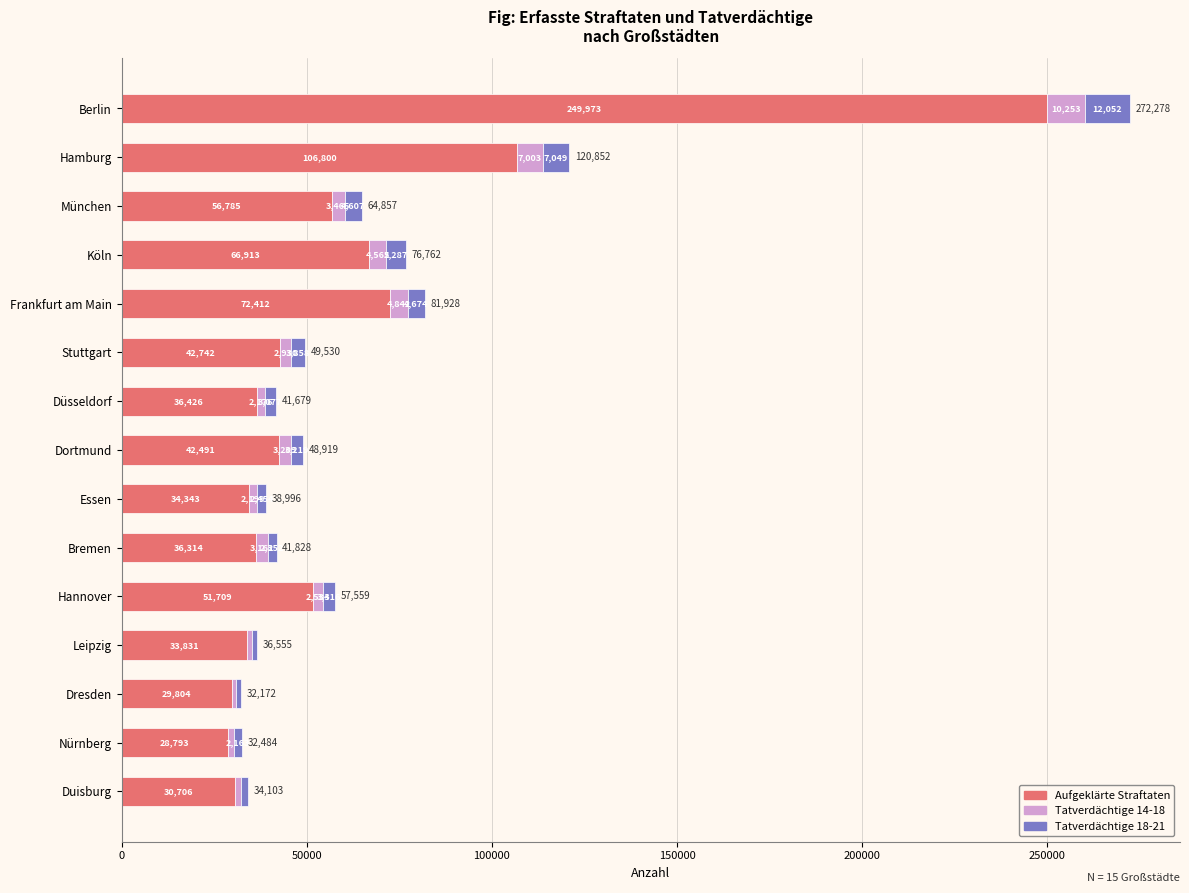

What is the highest value of the Aufgeklärte Straftaten series?

249973